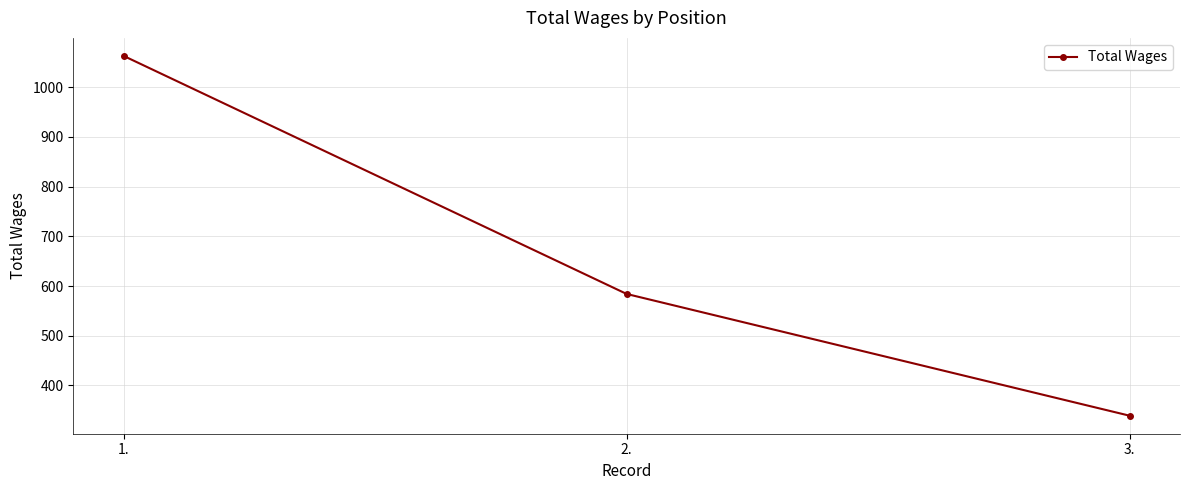

What is the average value?

662